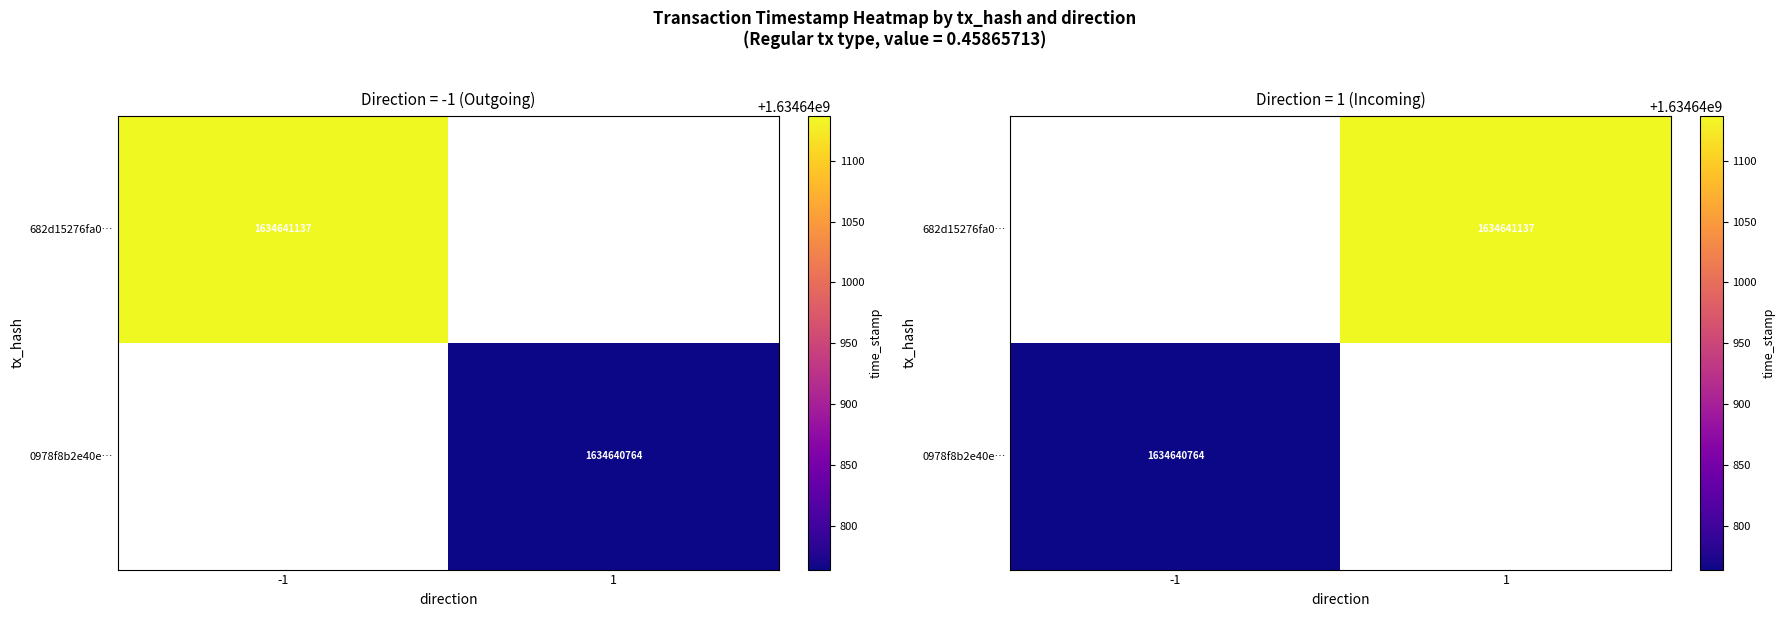

Which series changed the most between -1 and 1?

682d15276fa0…